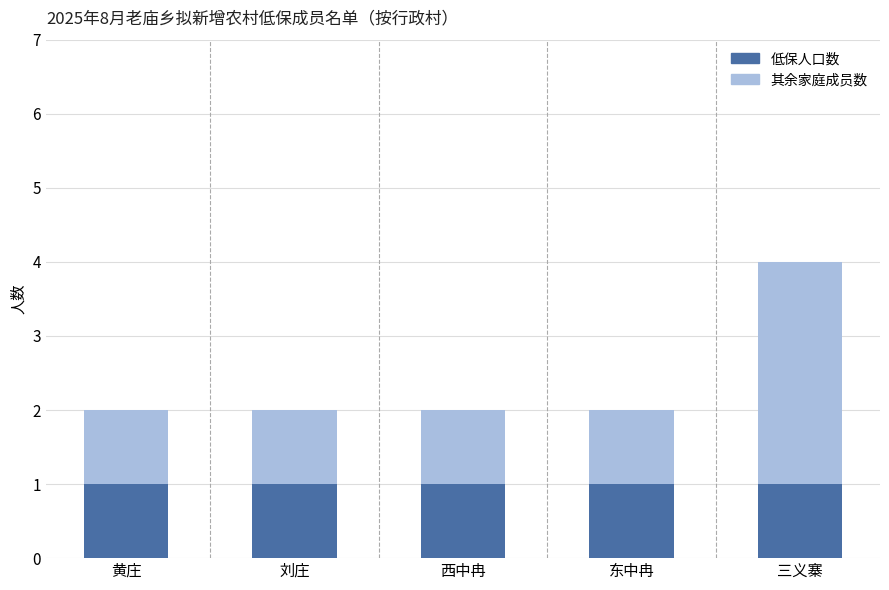

What is the total value across all series at 三义寨?

4